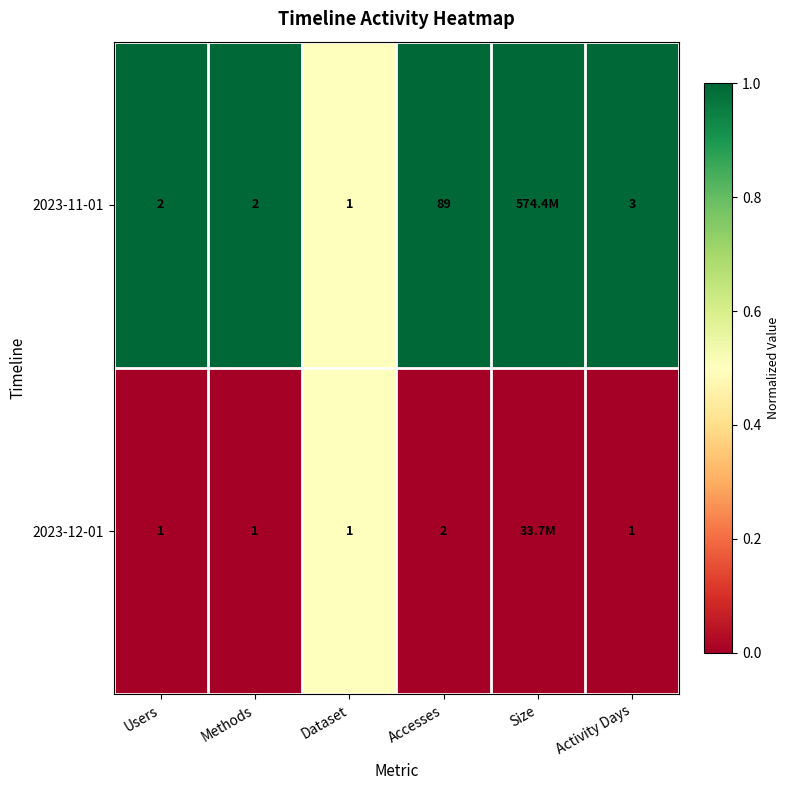

What is the total value across all series at Users?

3